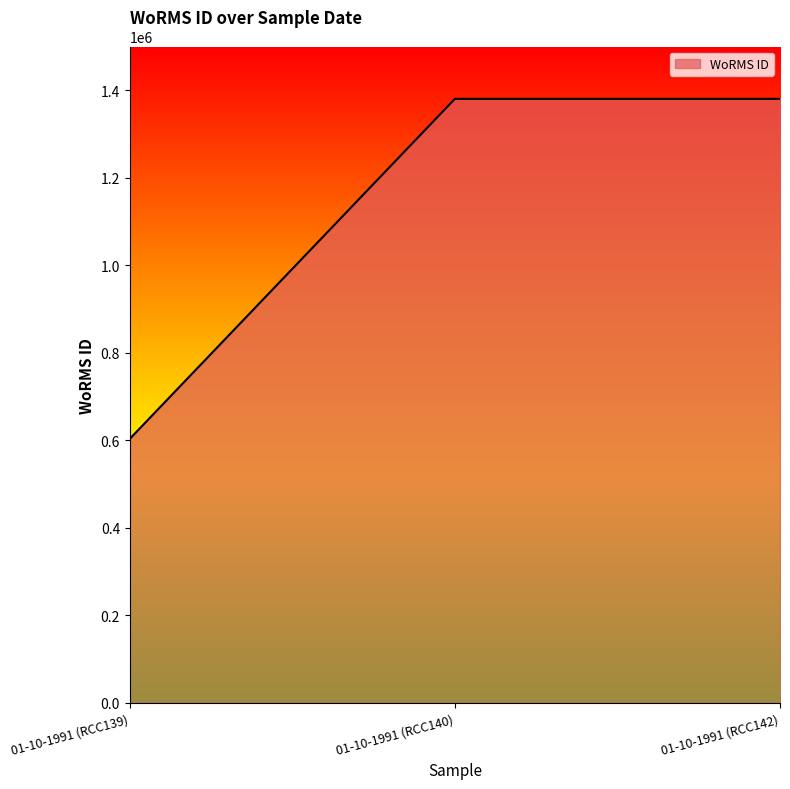

What is the sum of all values?

3364233